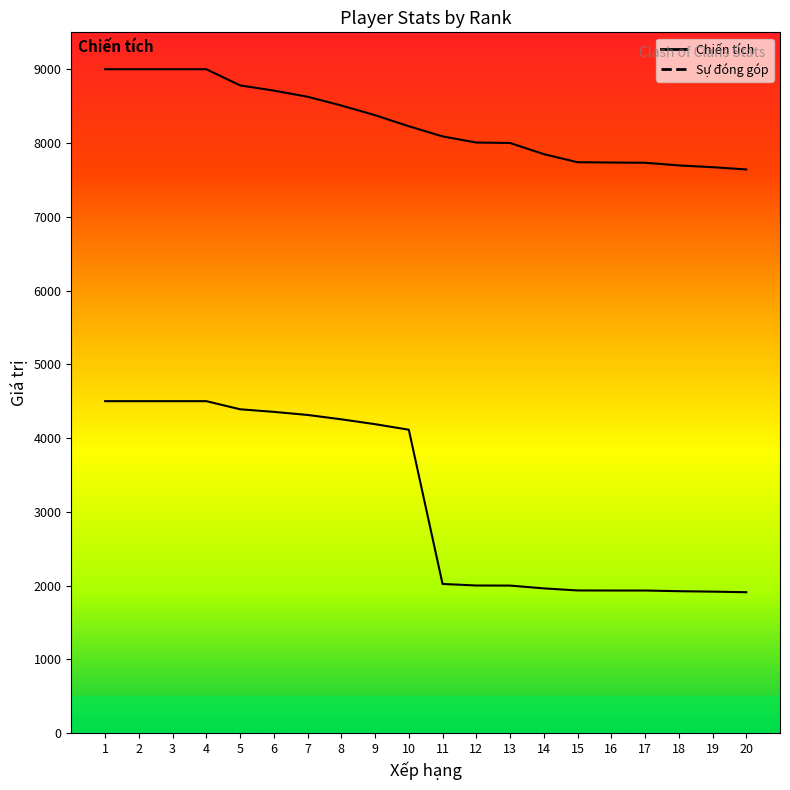

The value of Sự đóng góp at 2 is 4500. True or false?

True